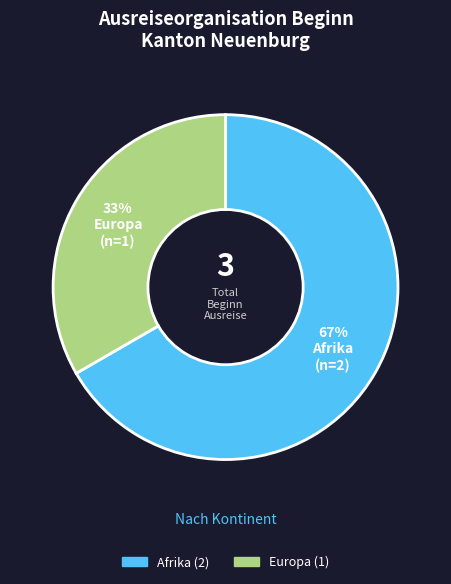

Does any single category account for the majority?

Yes